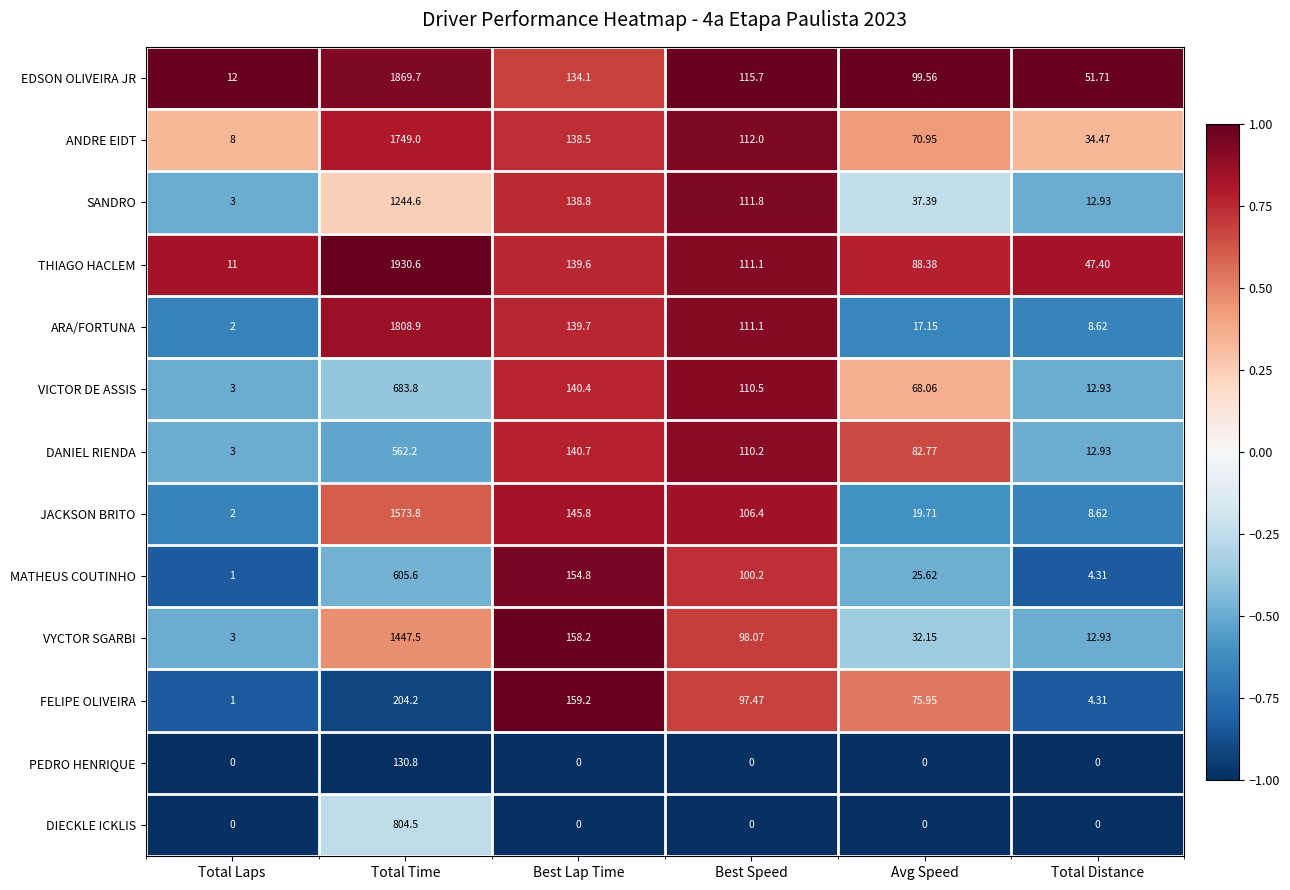

What is the maximum value shown in the chart?

1930.6